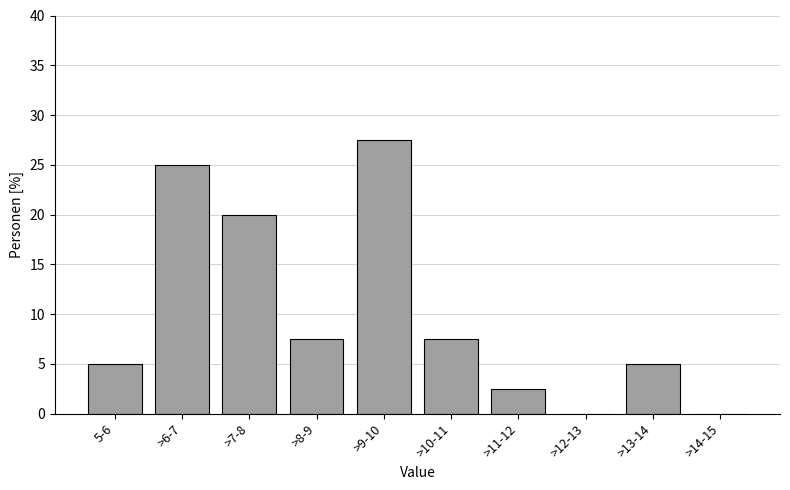

Reading left to right, transcribe all the data shown in this chart.

5-6=5.0	>6-7=25.0	>7-8=20.0	>8-9=7.5	>9-10=27.5	>10-11=7.5	>11-12=2.5	>12-13=0.0	>13-14=5.0	>14-15=0.0